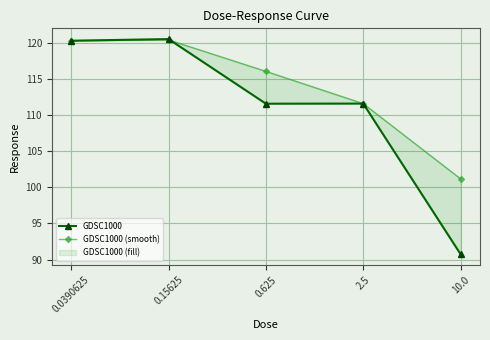

Is this an area chart (filled region under the line)?

No